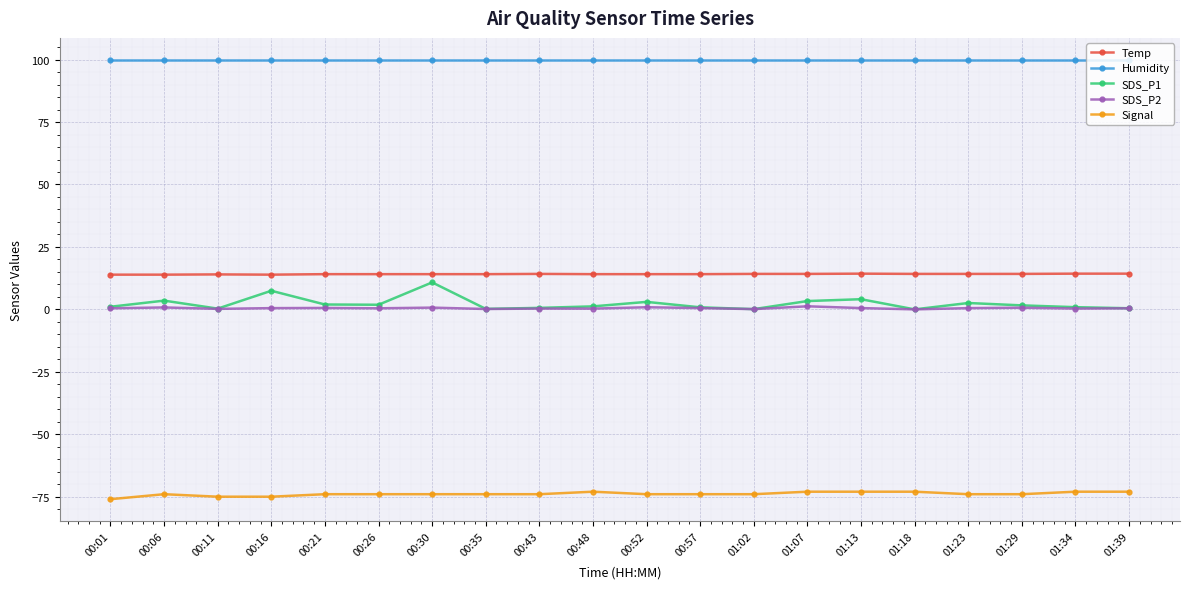

What is the label of the 16th point from the right?

00:21